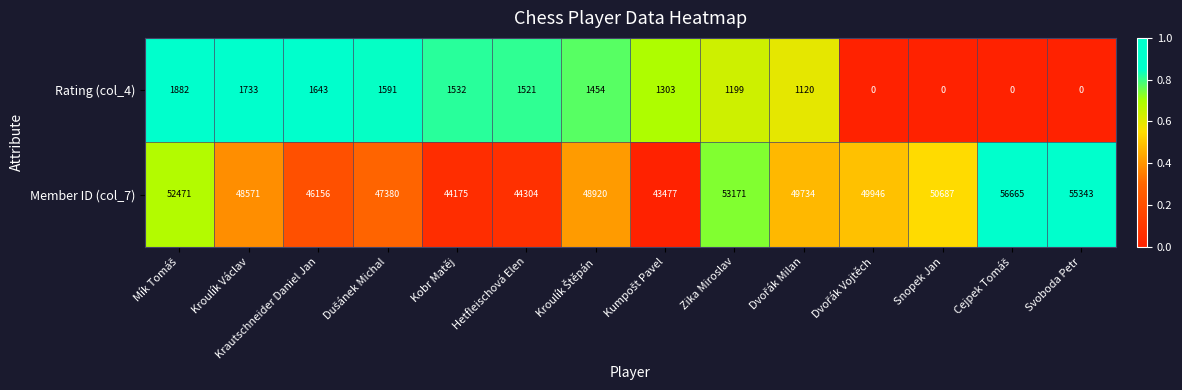

How many data points does each series have?

14